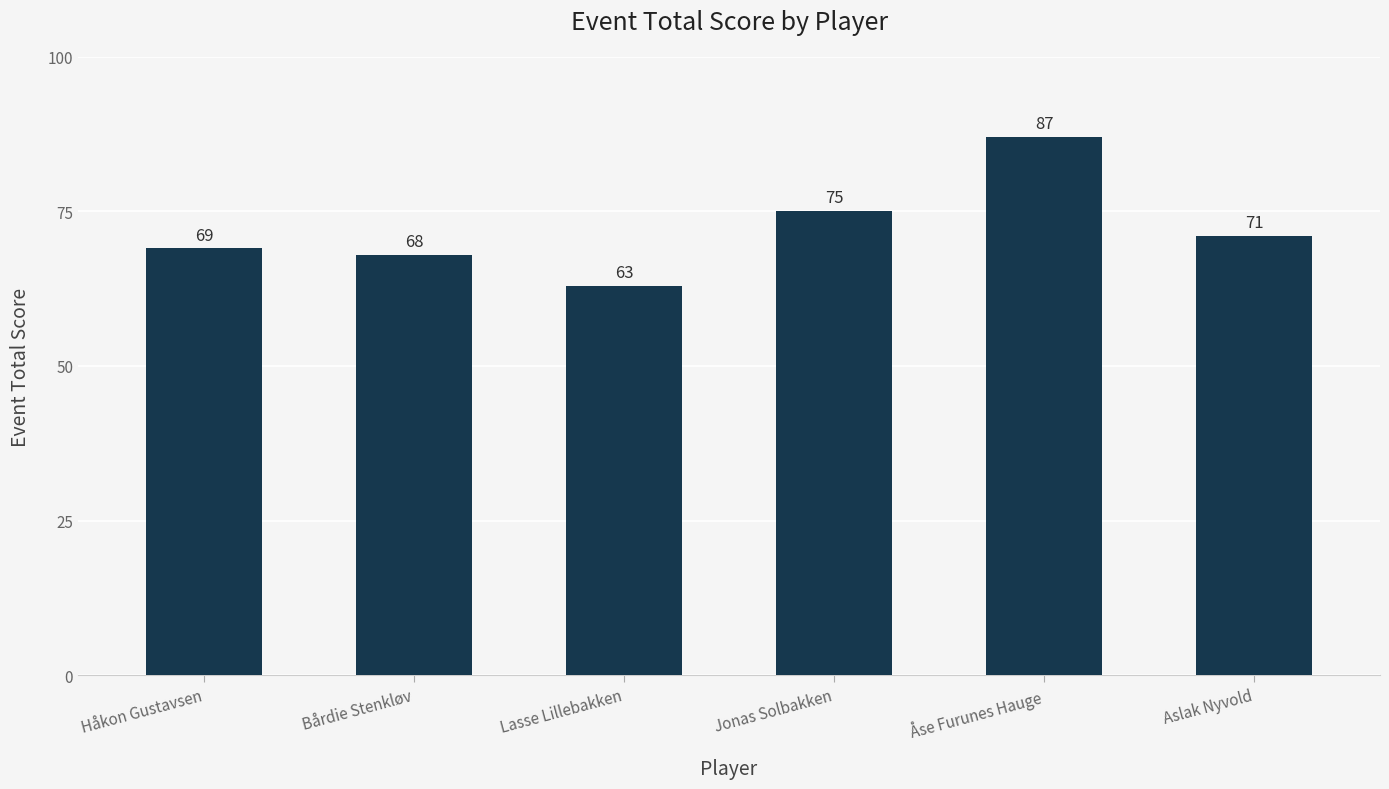

What is the value of the 6th bar from the left?

71